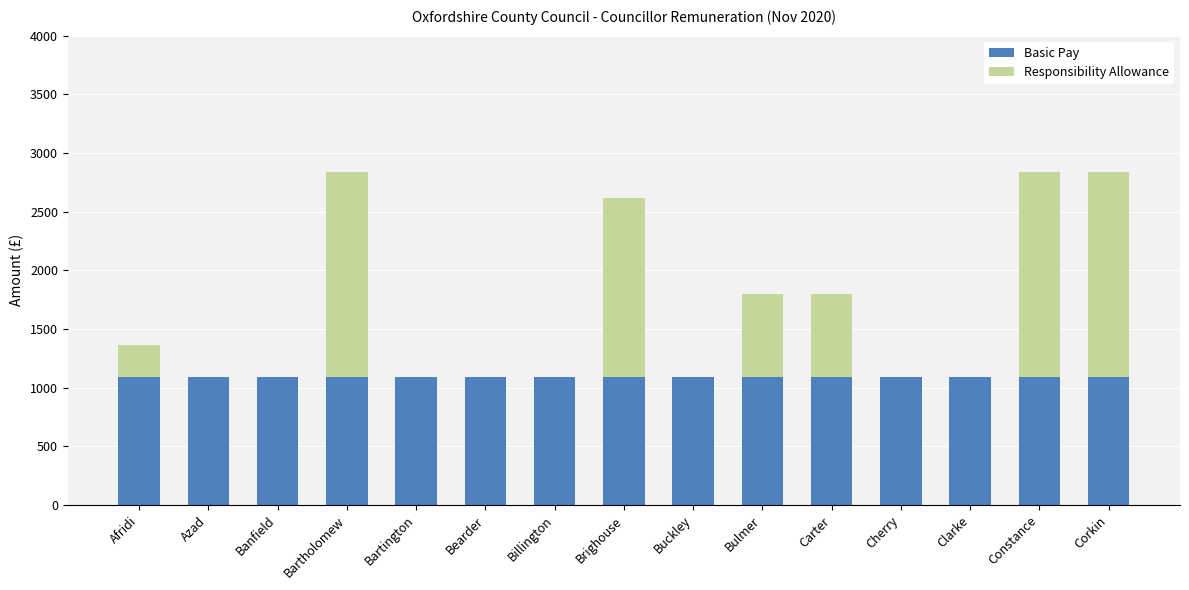

What is the approximate value of Basic Pay at Billington?

1089.9